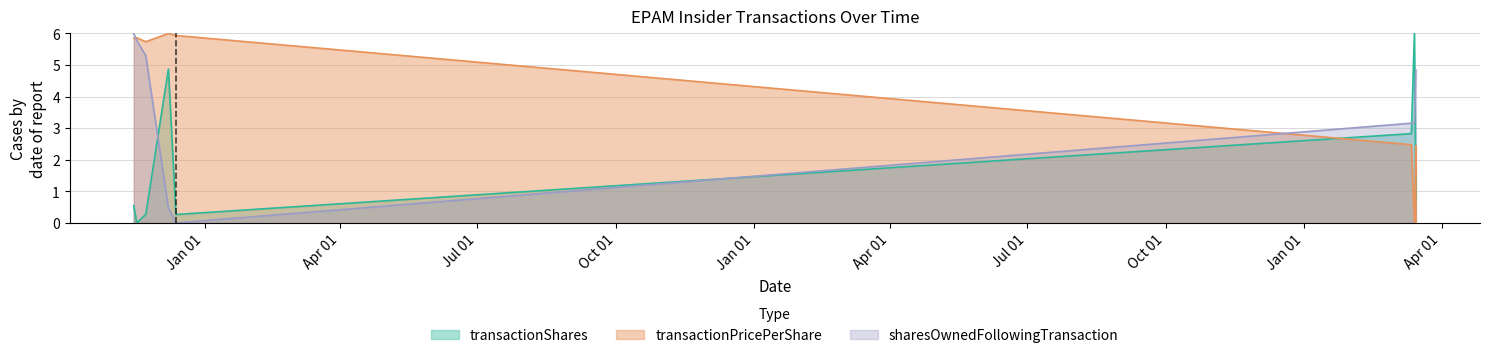

Between which two adjacent categories do transactionShares and transactionPricePerShare first intersect?

2021-12-13 and 2024-03-12